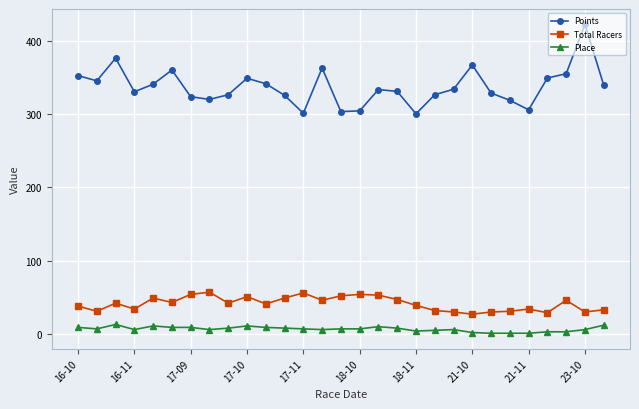

What is the value of the Total Racers point at the 23rd from the left?

30.0